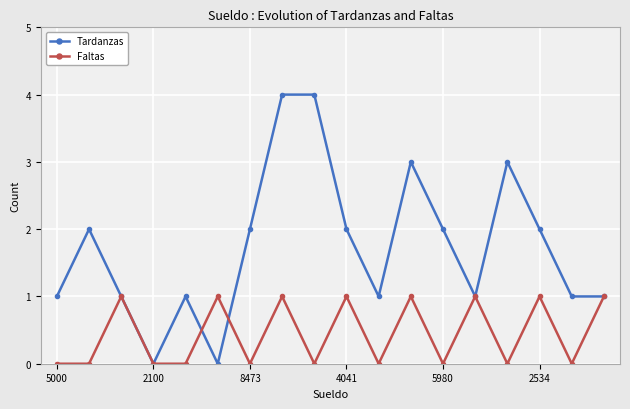

Rank the series by their average value, from lowest to highest.

Faltas, Tardanzas